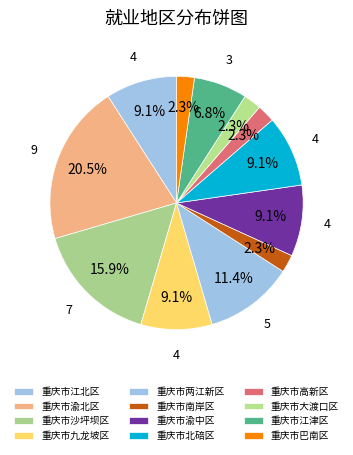

To the nearest percent, what percentage of the pie is 重庆市南岸区?

2%